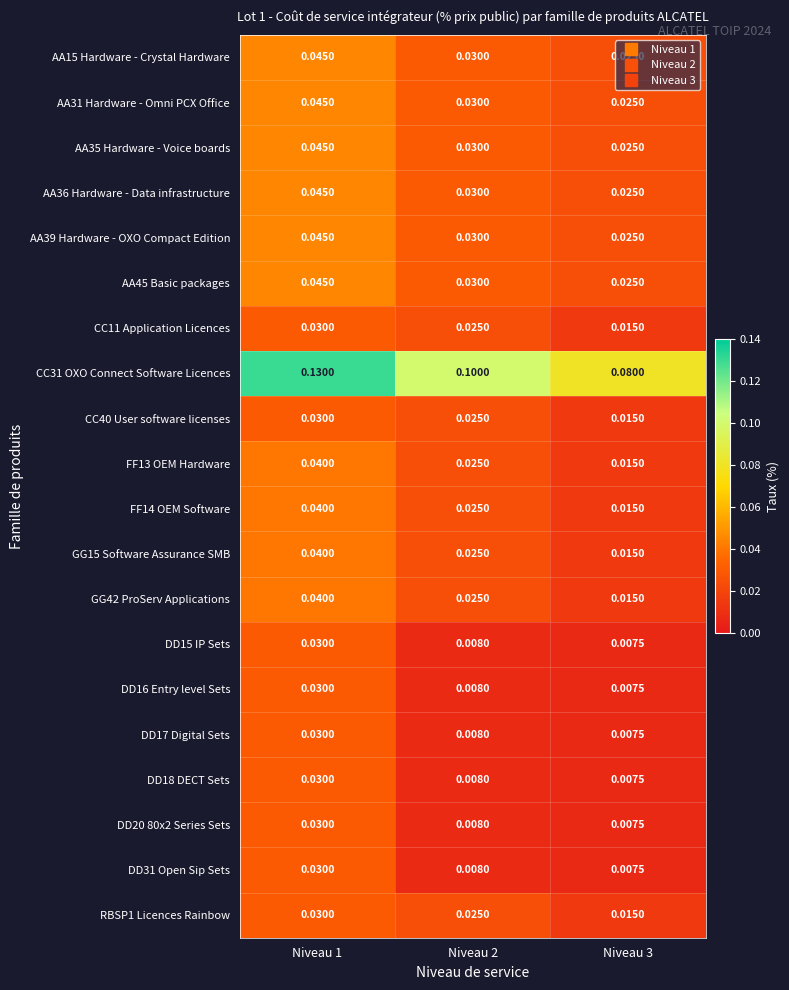

At how many categories does at least one series exceed 0?

3